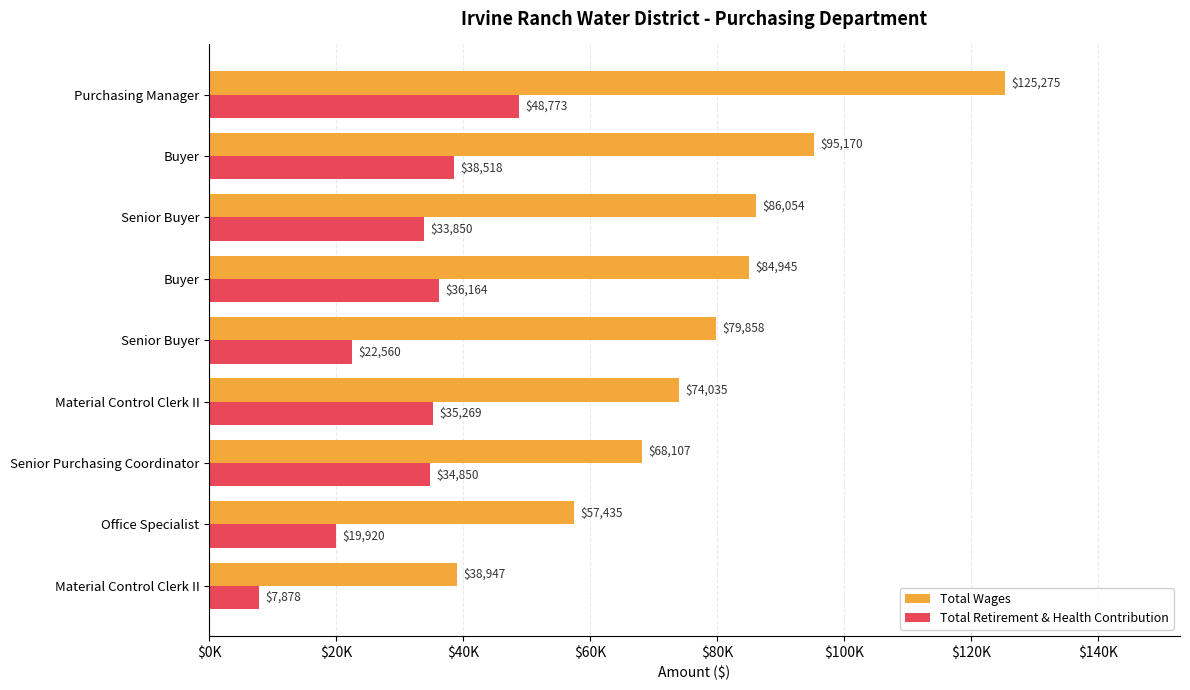

What are all the series names shown in the legend?

Total Wages, Total Retirement & Health Contribution